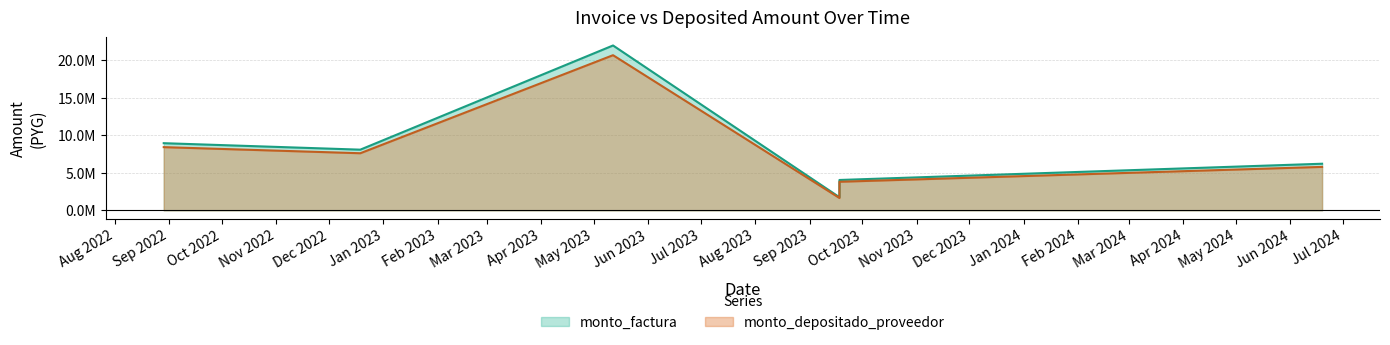

What is the average value of the monto_depositado_proveedor series?

7991720